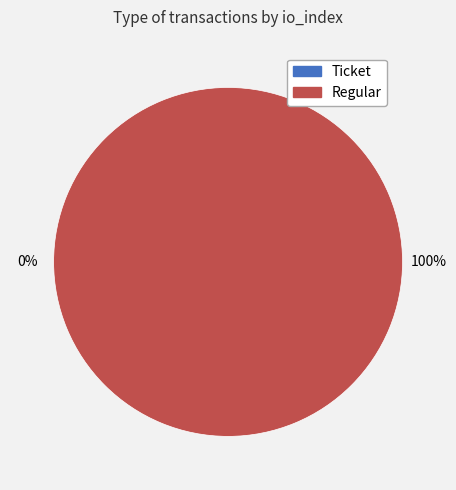

How many slices are in this pie chart?

2